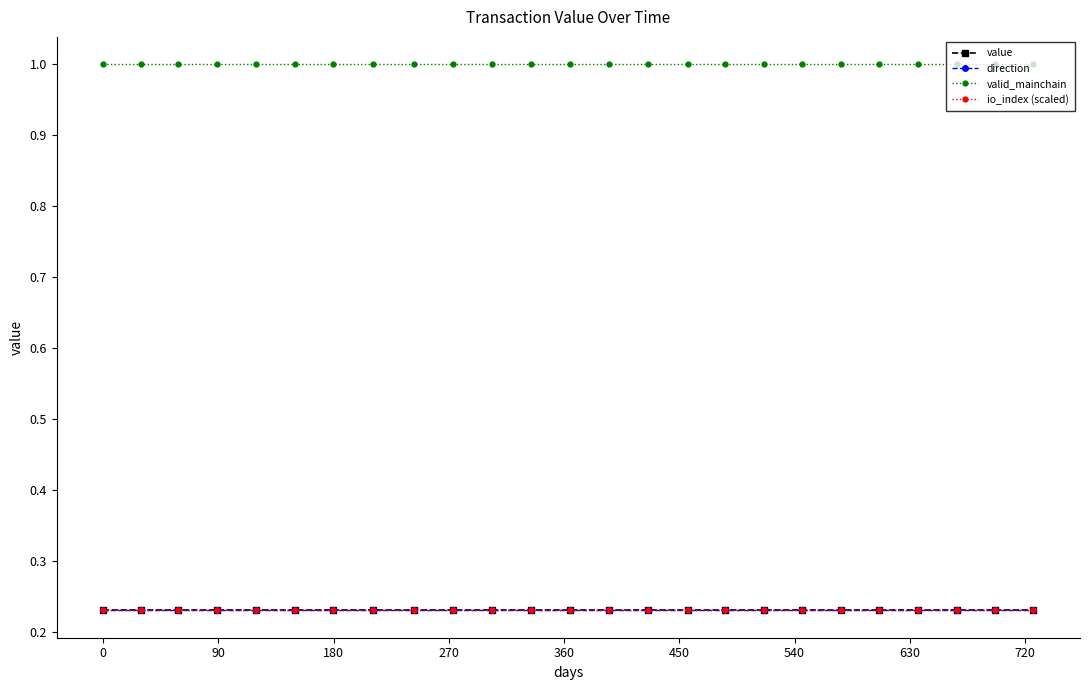

True or false: direction and io_index (scaled) intersect in this chart.

False